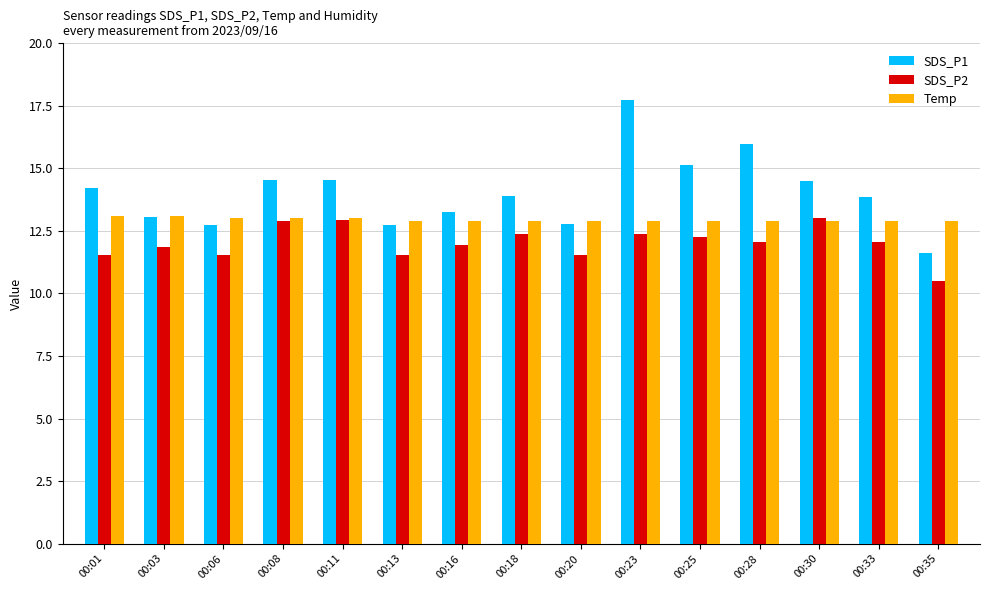

Is it true that Temp equals 7.6 at 00:01?

False